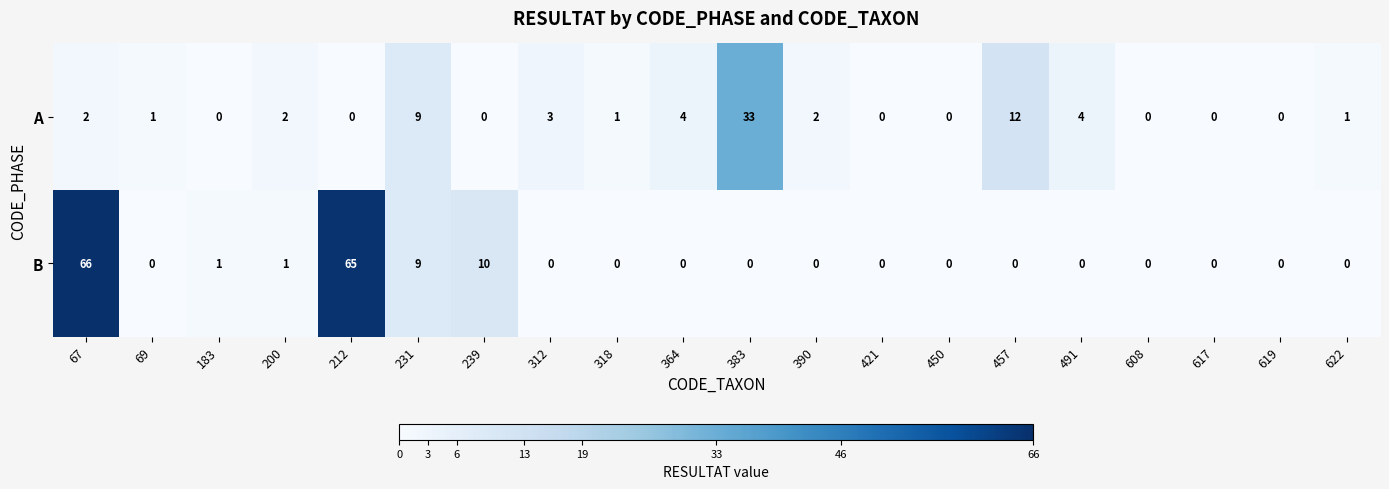

Which series has the largest range (max minus min)?

B